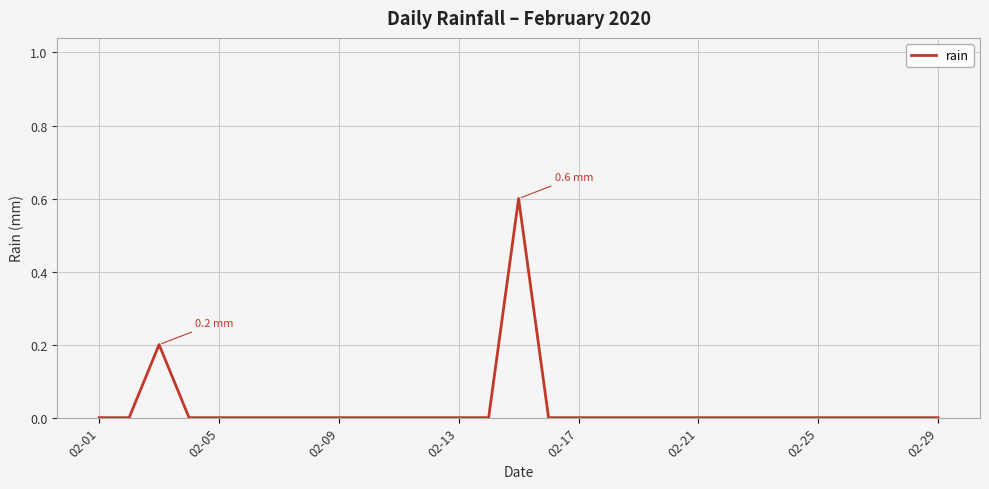

Reading left to right, extract all data points from this chart.

0.0	0.0	0.2	0.0	0.0	0.0	0.0	0.0	0.0	0.0	0.0	0.0	0.0	0.0	0.6	0.0	0.0	0.0	0.0	0.0	0.0	0.0	0.0	0.0	0.0	0.0	0.0	0.0	0.0